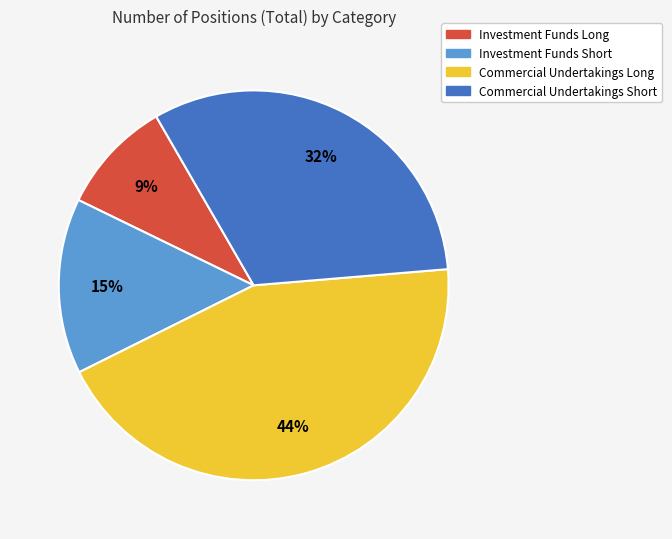

Does Investment Funds Long represent more than half of the total?

No